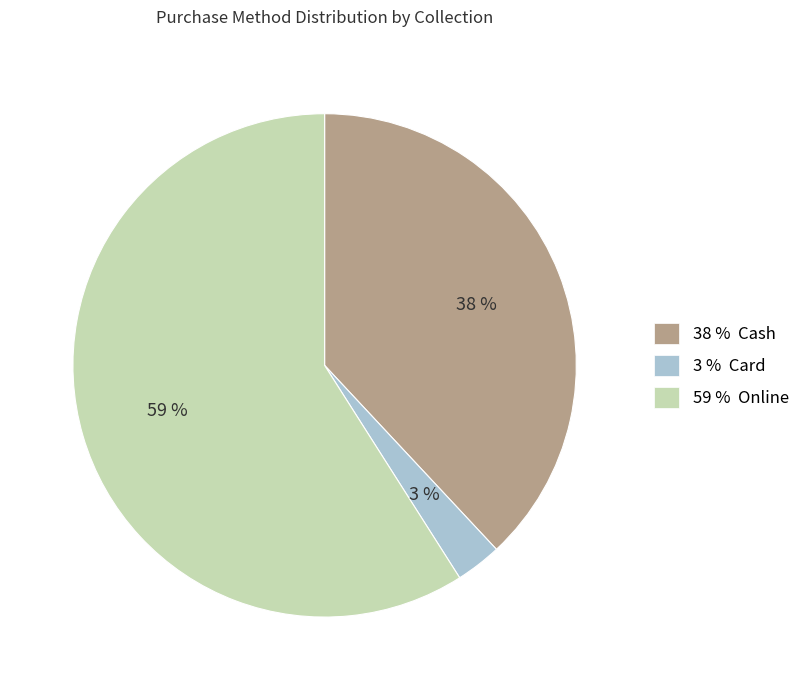

How many segments does this pie chart have?

3